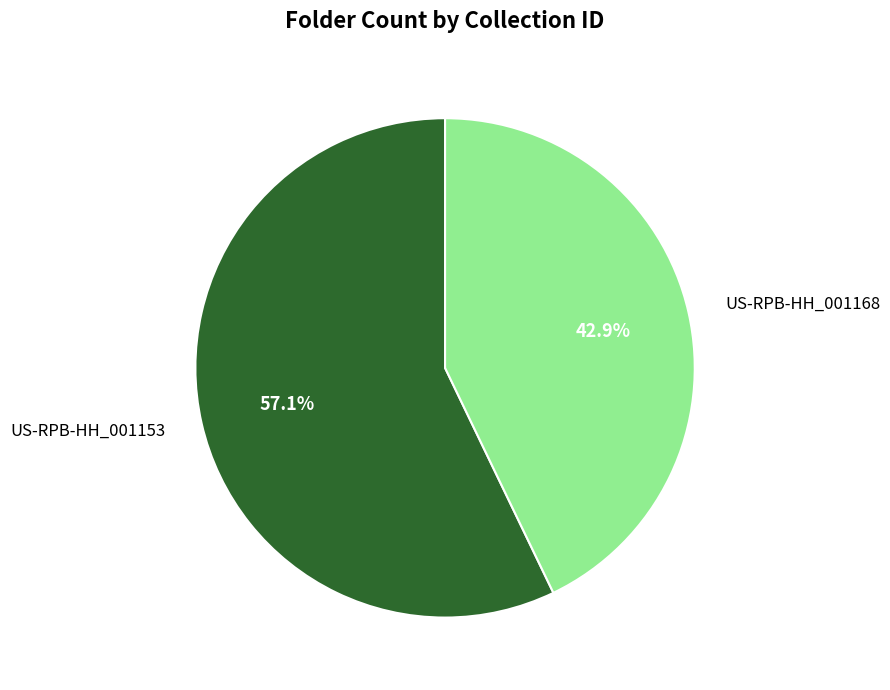

Is it true that US-RPB-HH_001168 is 50% of the pie?

False